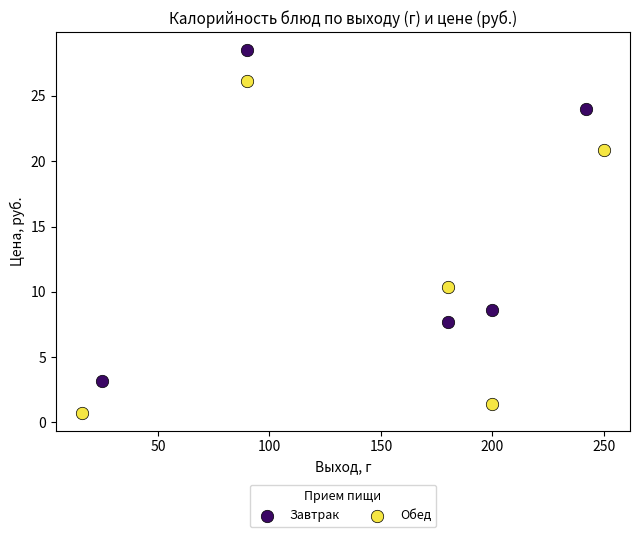

Which series contains the lowest Y value?

Обед